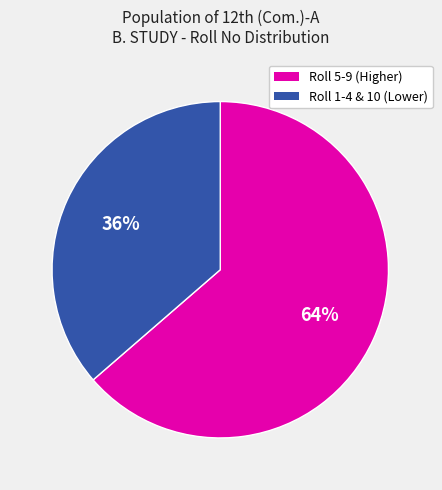

To the nearest percent, what is the average slice percentage?

50%